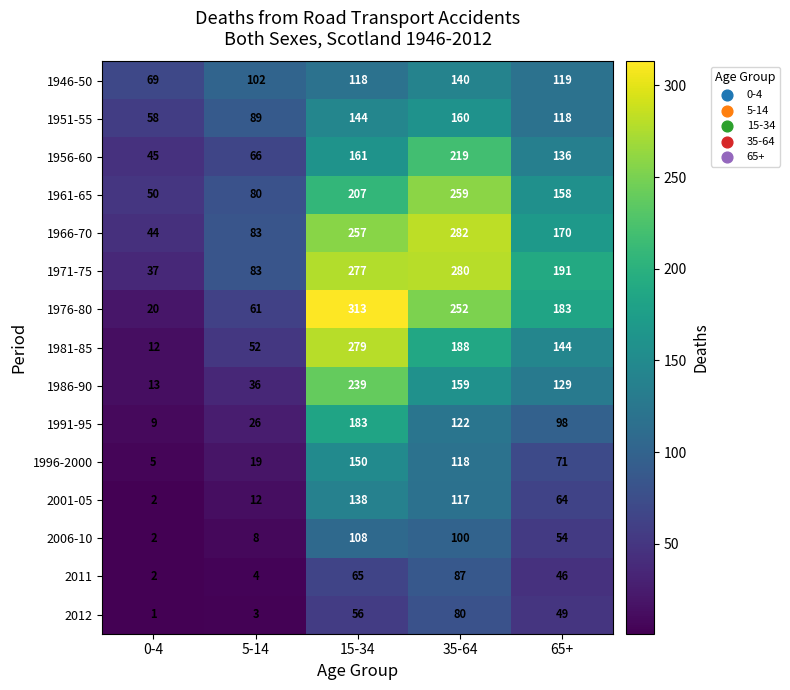

Which category has the highest value in the 1961-65 series?

35-64